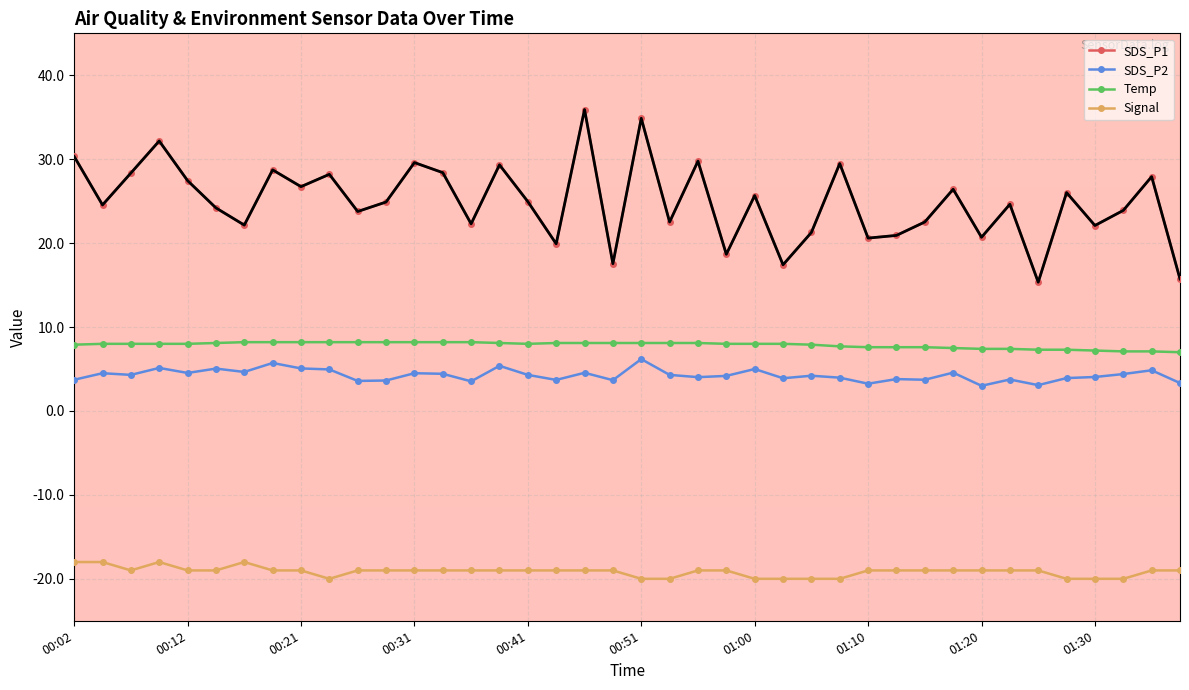

What is the maximum value shown in the chart?

35.9